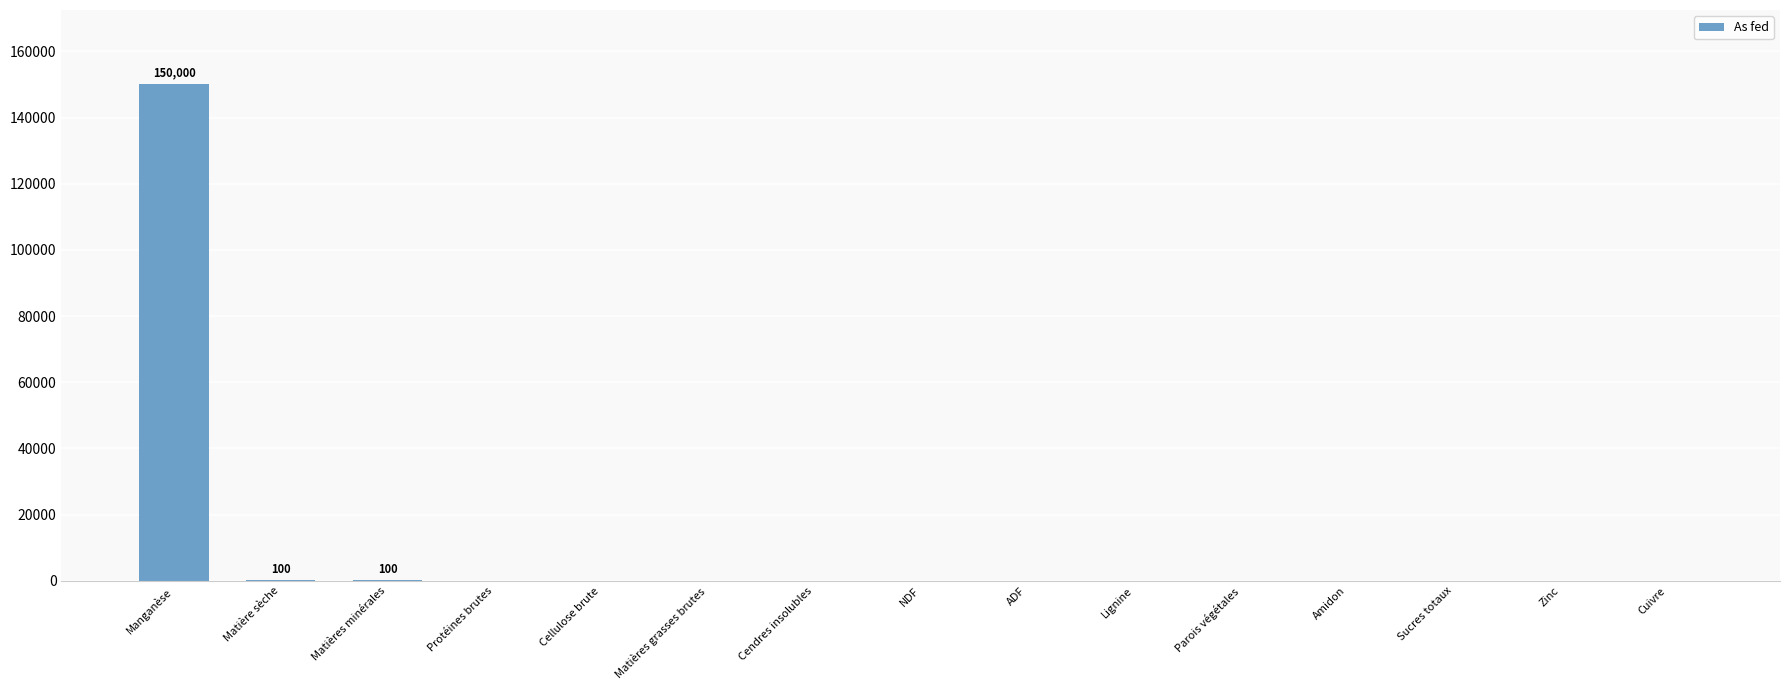

Are the bars horizontal?

No